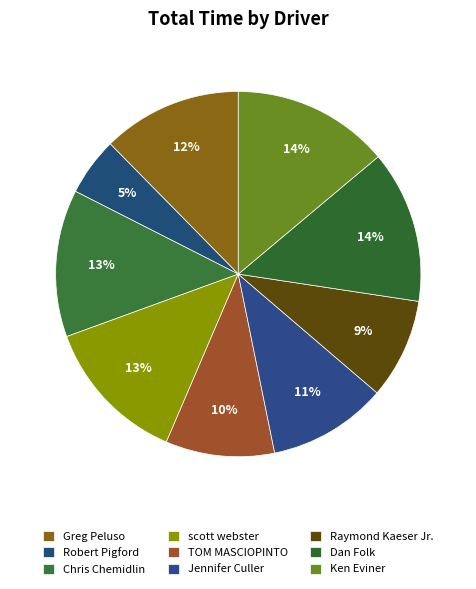

What percentage do Raymond Kaeser Jr. and Greg Peluso together represent?

21.2%